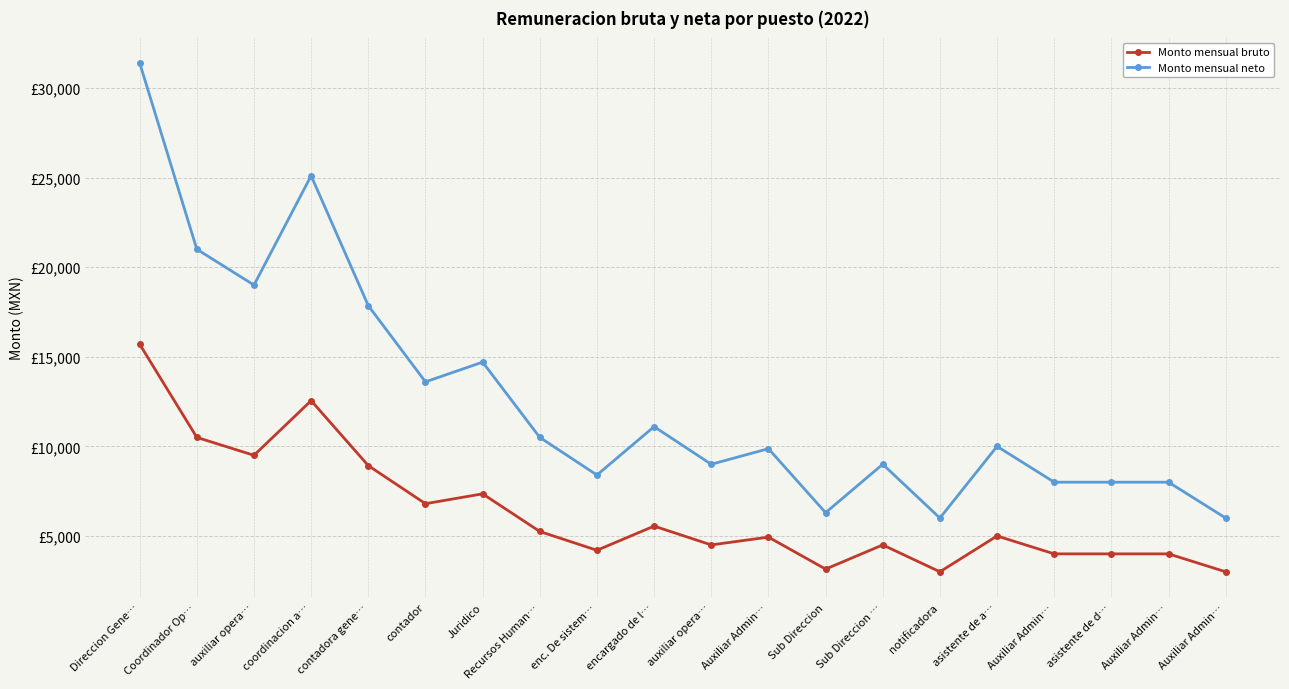

True or false: Monto mensual bruto and Monto mensual neto intersect in this chart.

False